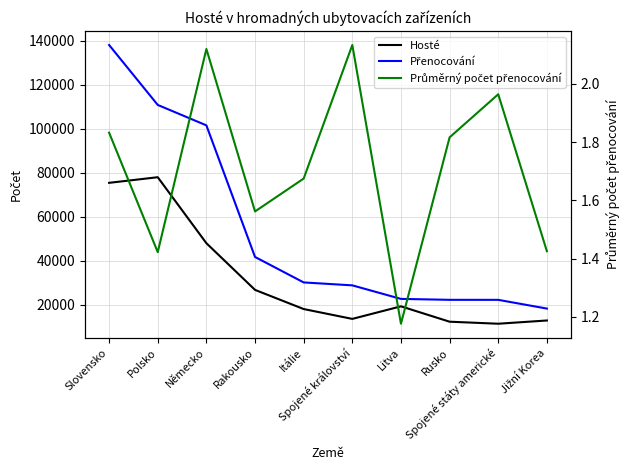

Which series has the widest spread of values?

Přenocování